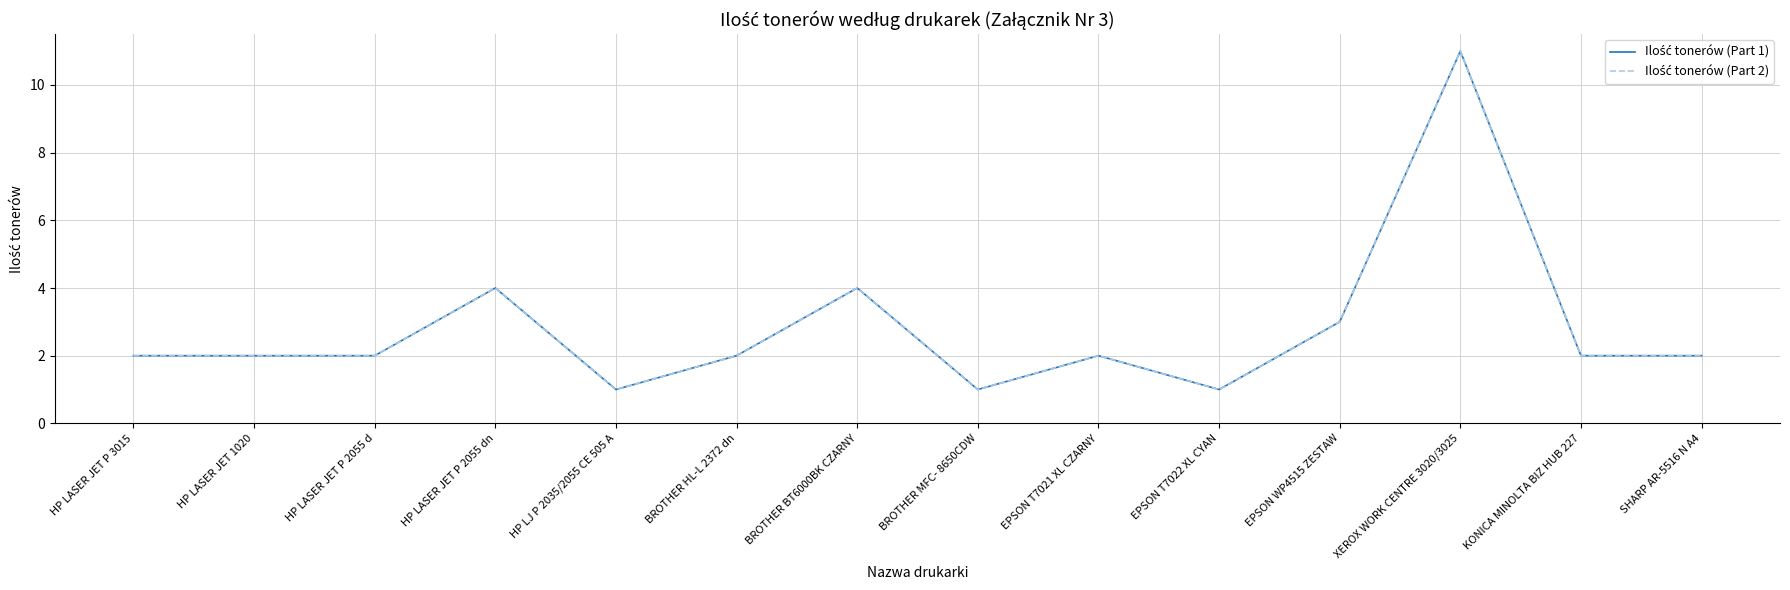

Which series has the largest range (max minus min)?

Ilość tonerów (Part 1)